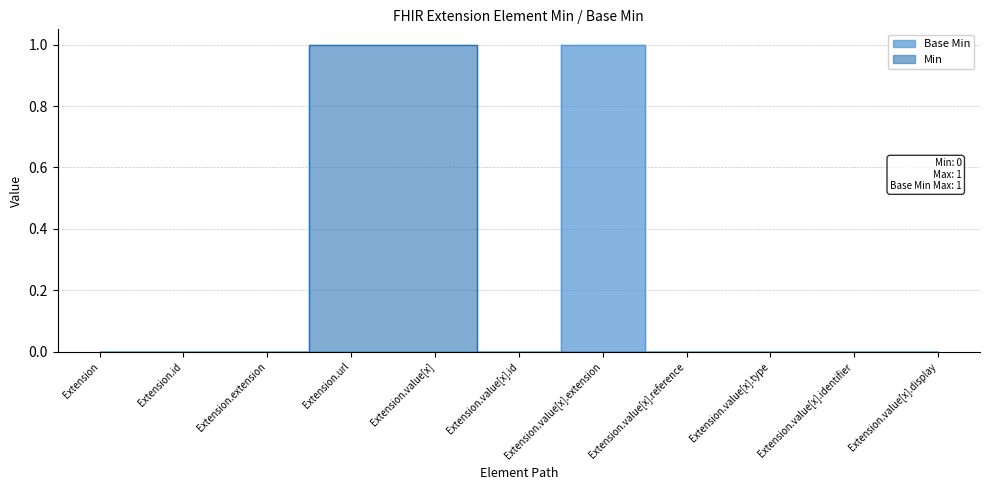

How many points are higher than both their immediate neighbors (excluding endpoints)?

1